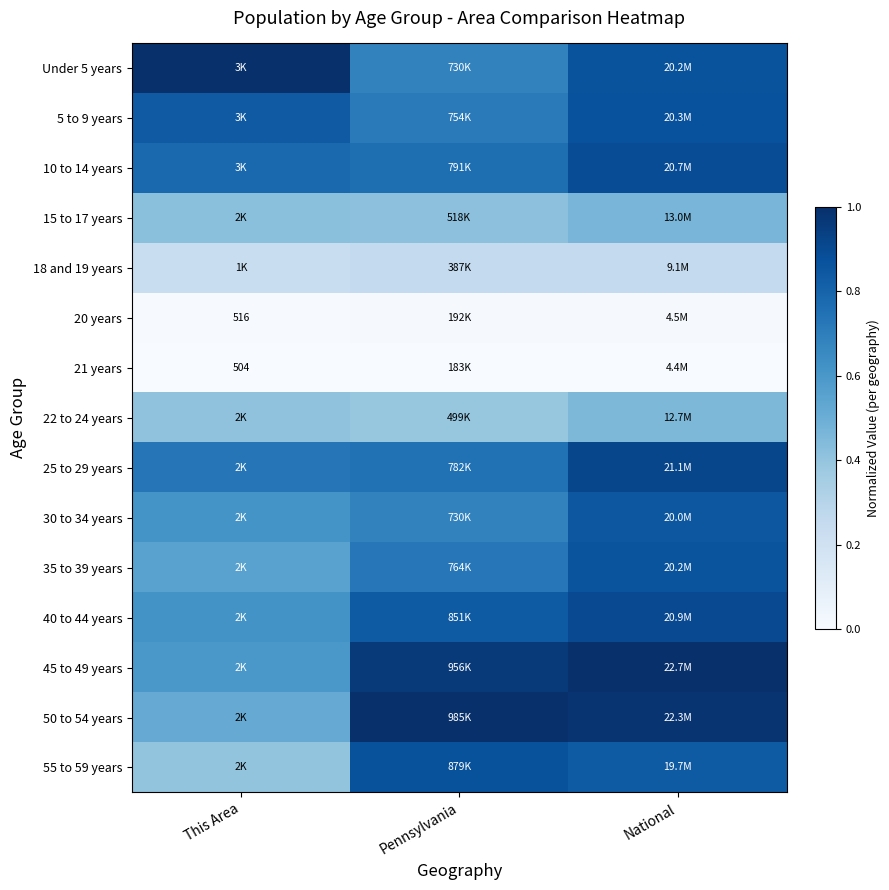

At how many categories does at least one series exceed 0?

3